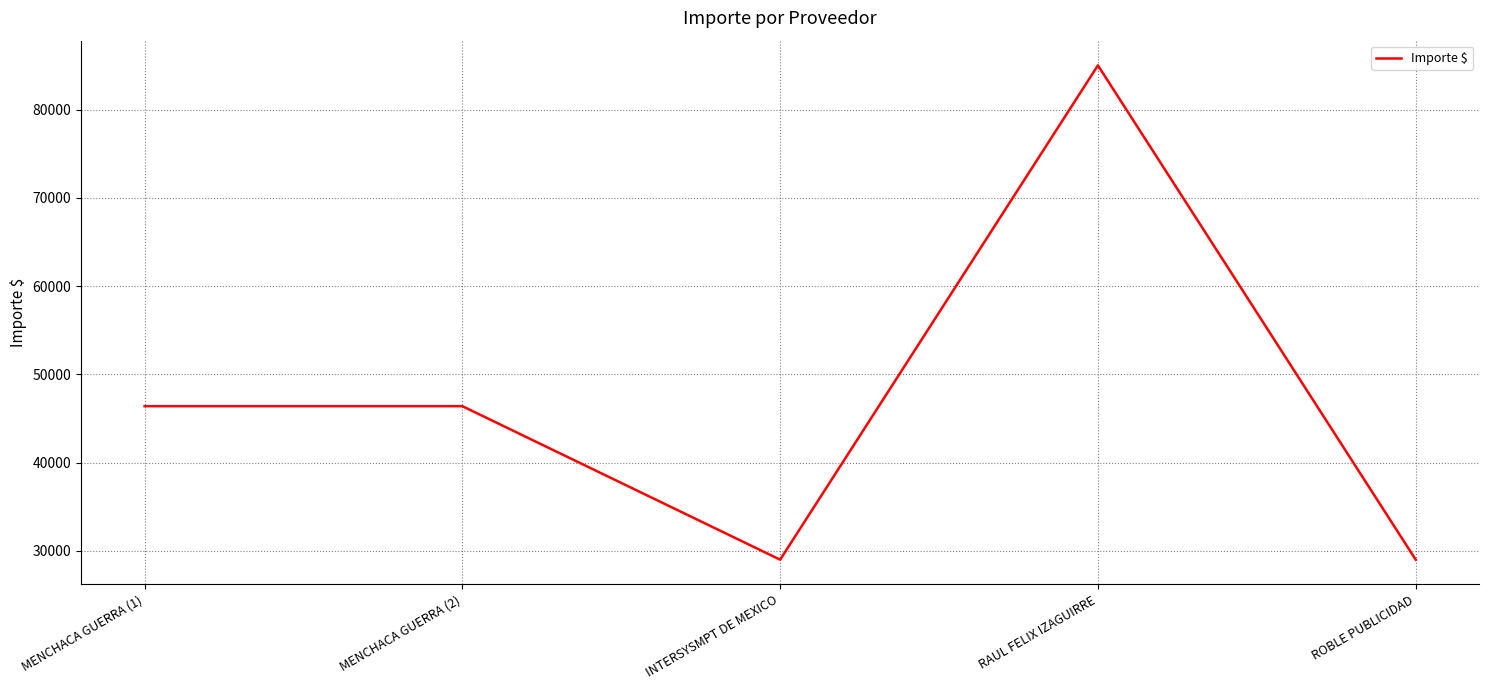

How many values are below 46400?

2